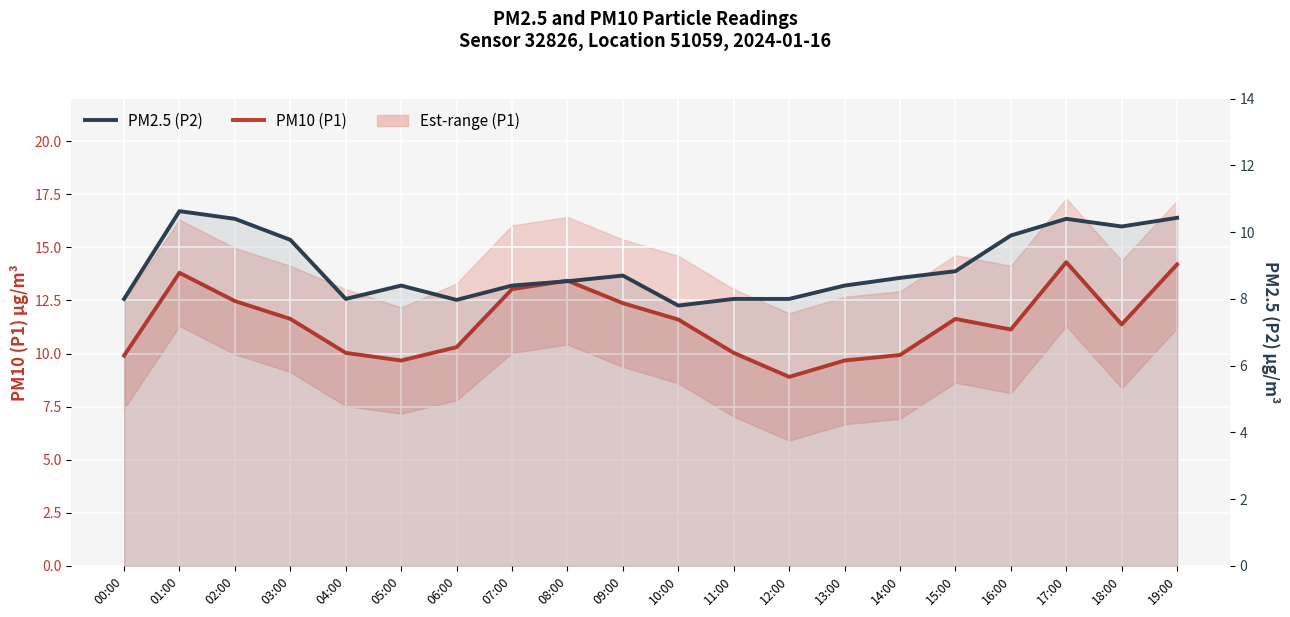

List the series in order of their peak value, highest first.

PM10 (P1), PM2.5 (P2)